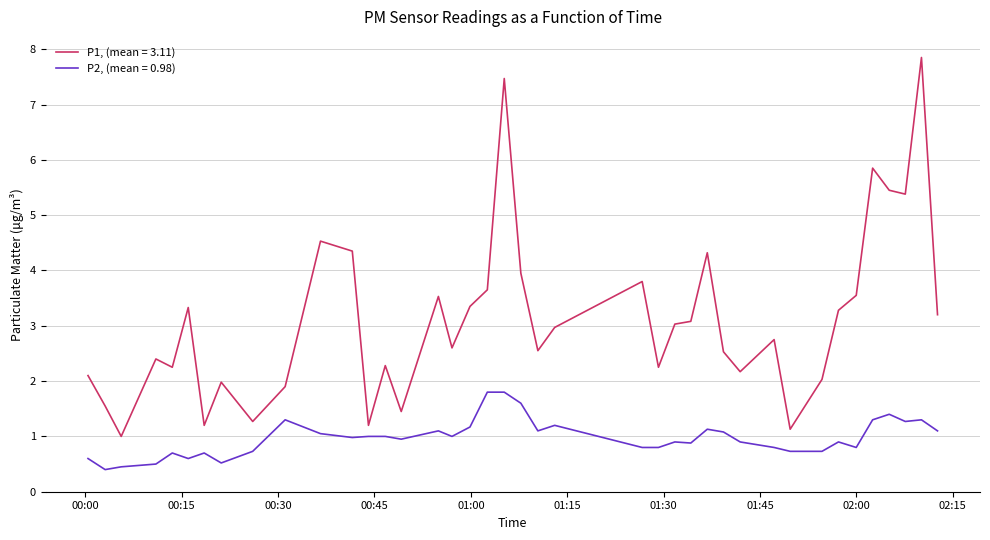

True or false: P1, (mean = 3.11) and P2, (mean = 0.98) cross at least once.

False